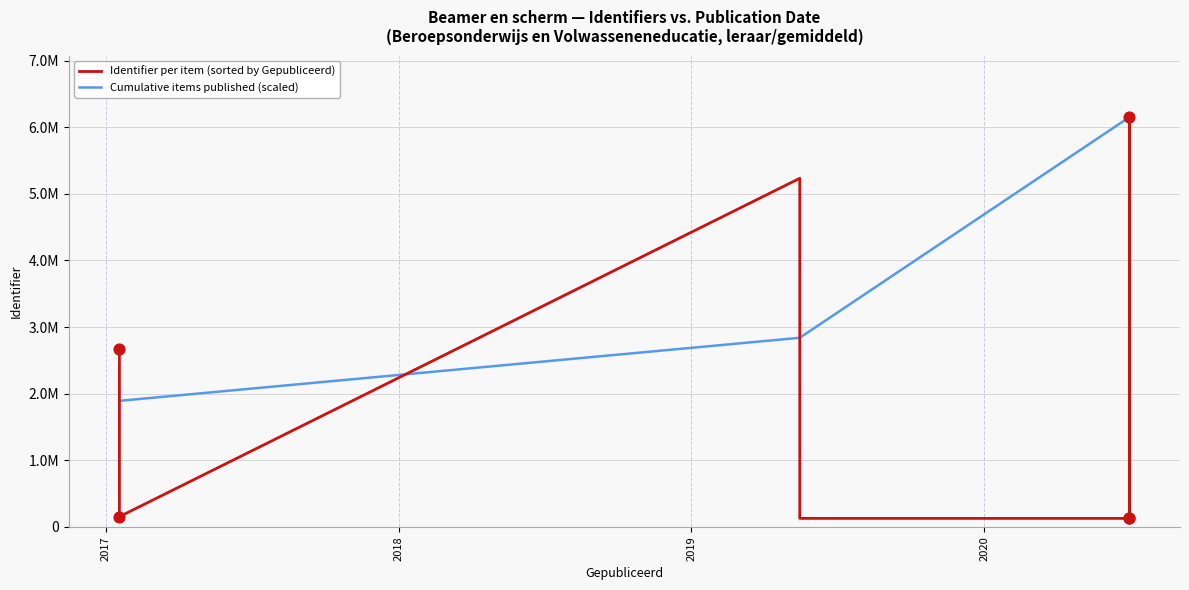

Which series contains the lowest Y value?

Identifier (Gepubliceerd)